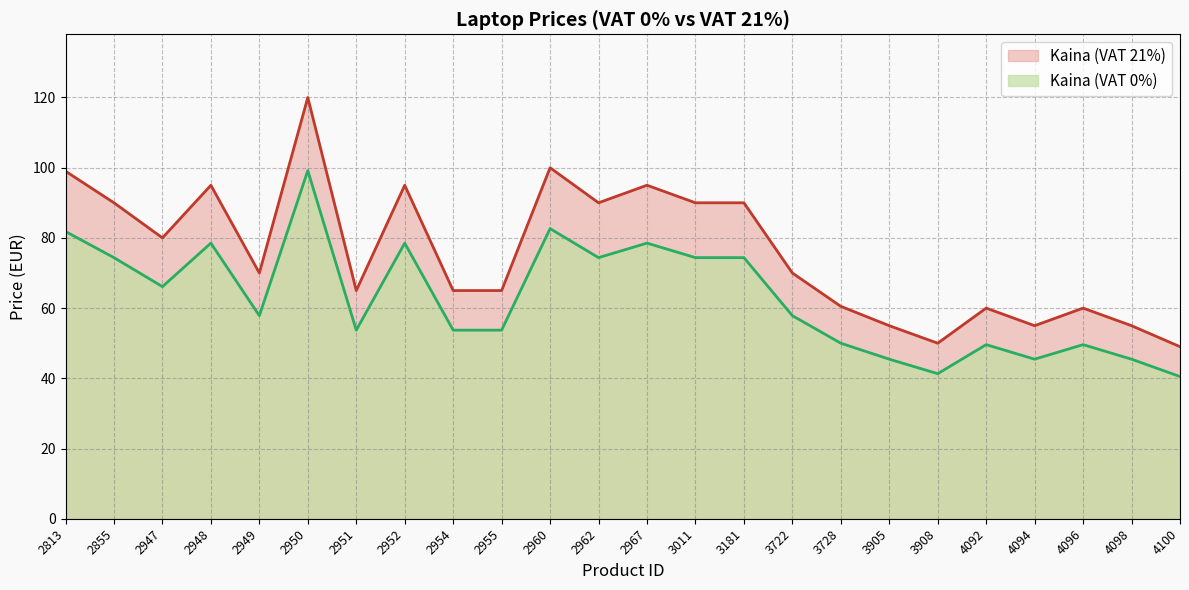

What is the minimum value shown in the chart?

40.5